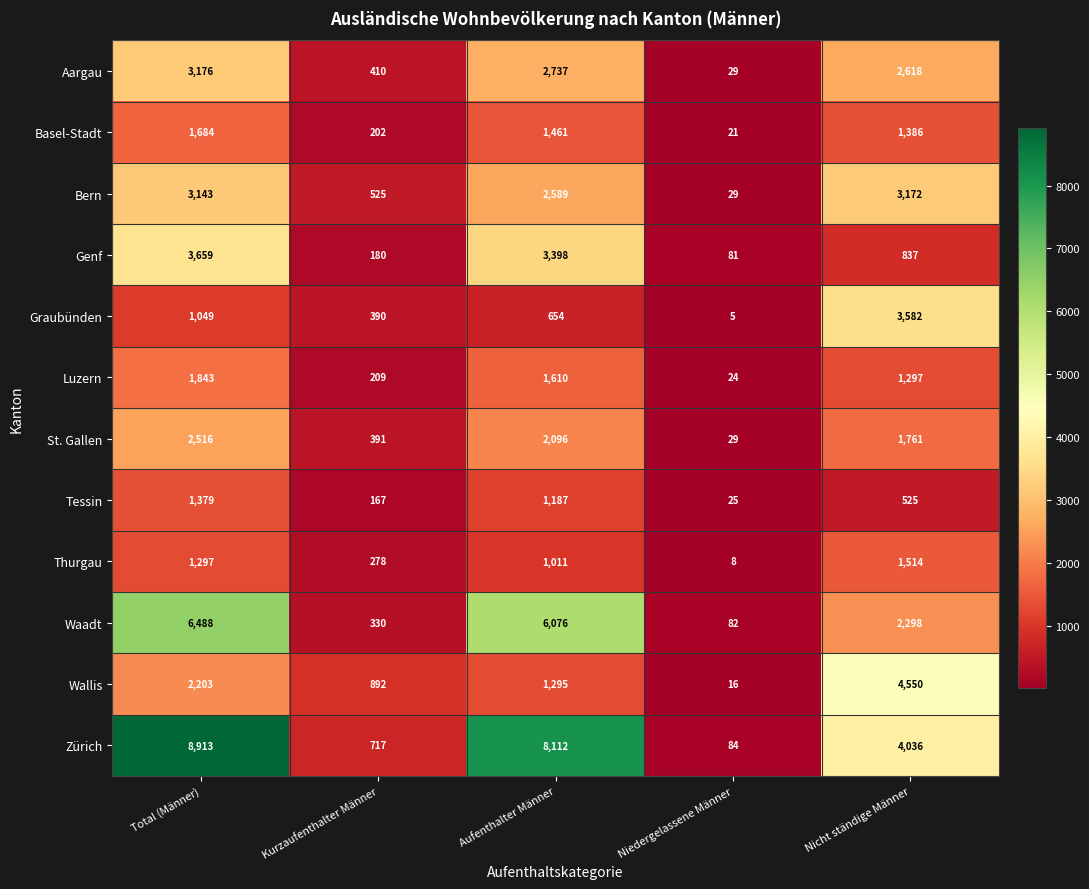

What is the sum of the Aargau values at Total (Männer) and Kurzaufenthalter Männer?

3586